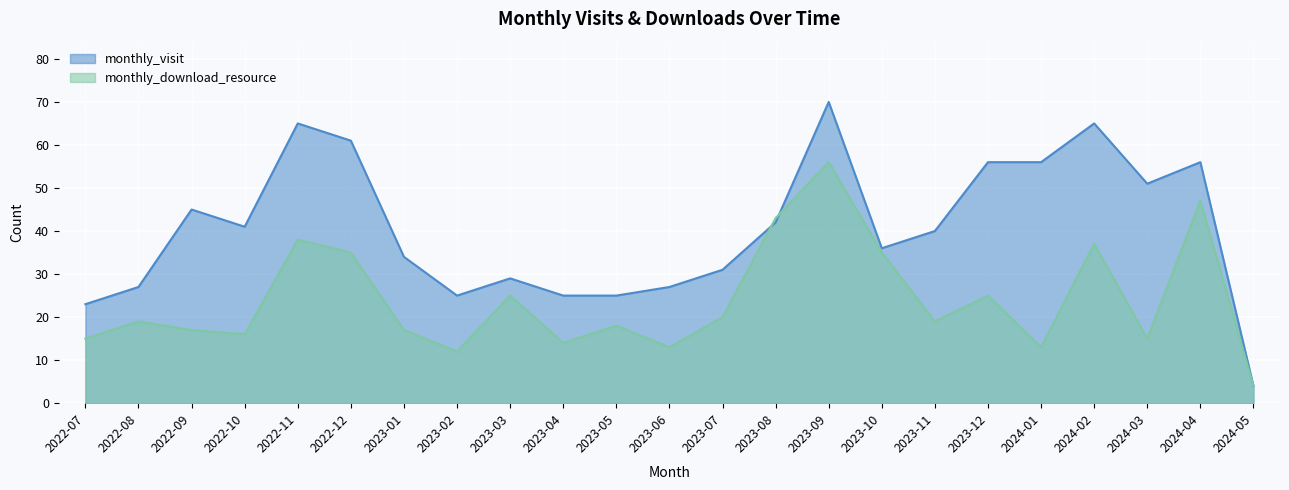

Rank the series by their maximum value, from highest to lowest.

monthly_visit, monthly_download_resource